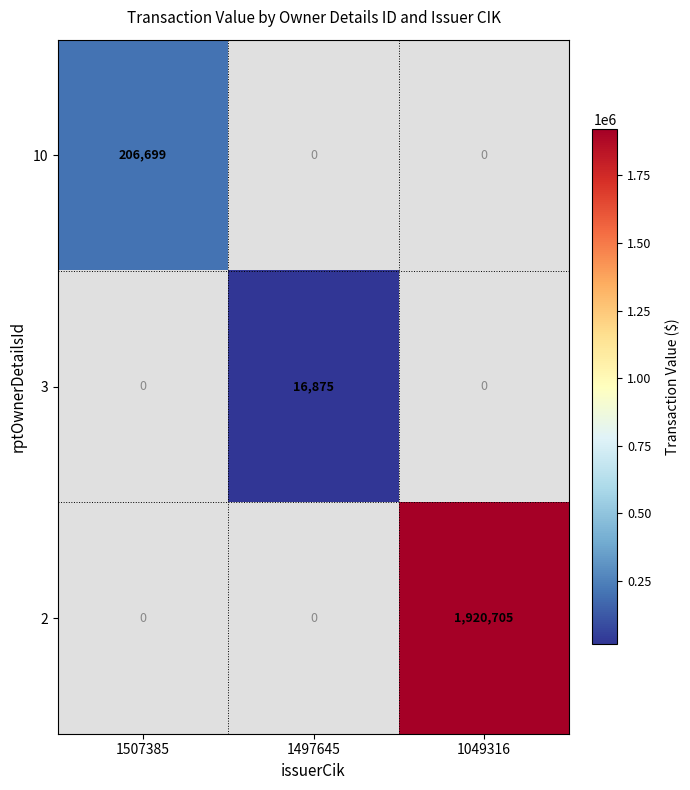

The 2 series shows 3044240 at 1049316. True or false?

False